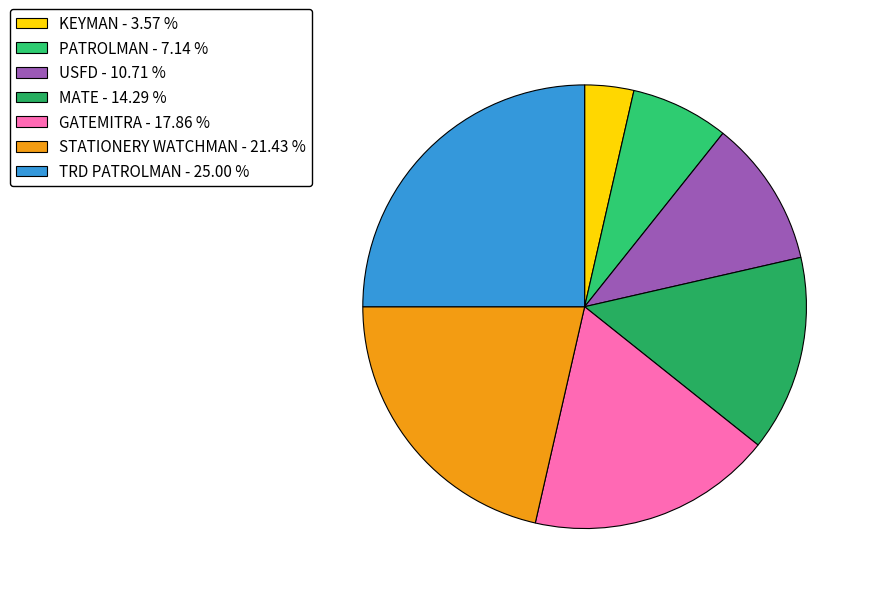

Rank the categories by value from highest to lowest.

TRD PATROLMAN, STATIONERY WATCHMAN, GATEMITRA, MATE, USFD, PATROLMAN, KEYMAN